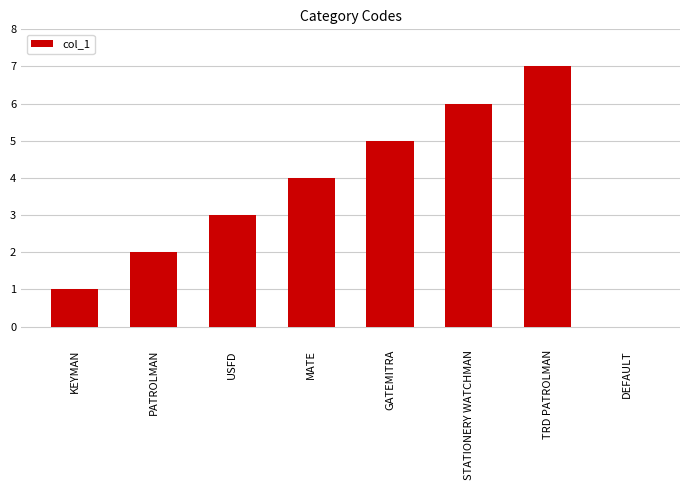

What is the change in value from GATEMITRA to DEFAULT?

-5